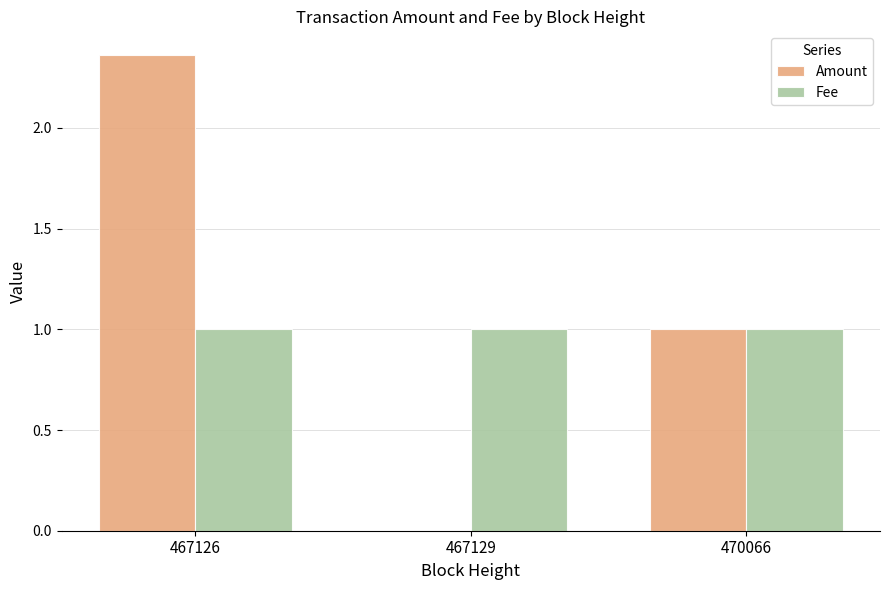

Is the value of Amount at 467126 greater than the value of Fee at 467129?

Yes